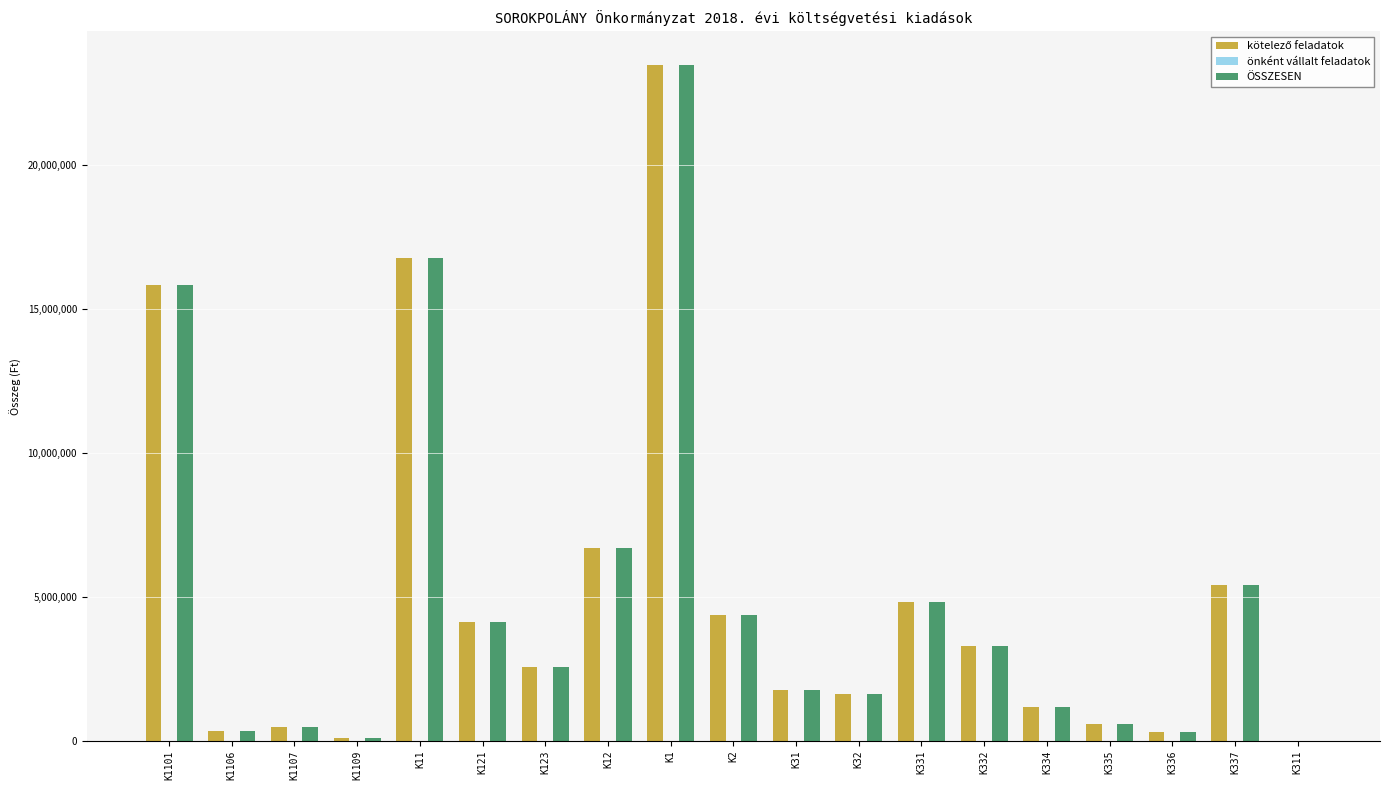

What is the highest value of the ÖSSZESEN series?

23466361